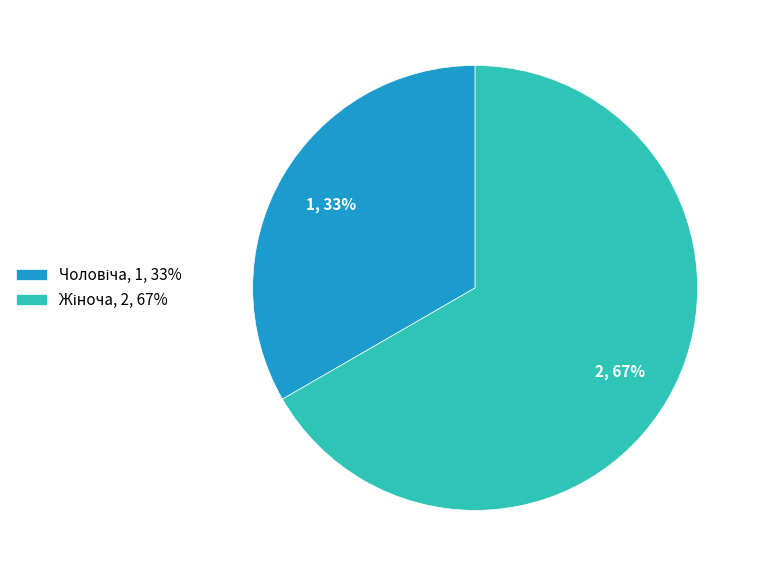

Is there any slice that represents more than half of the pie?

Yes